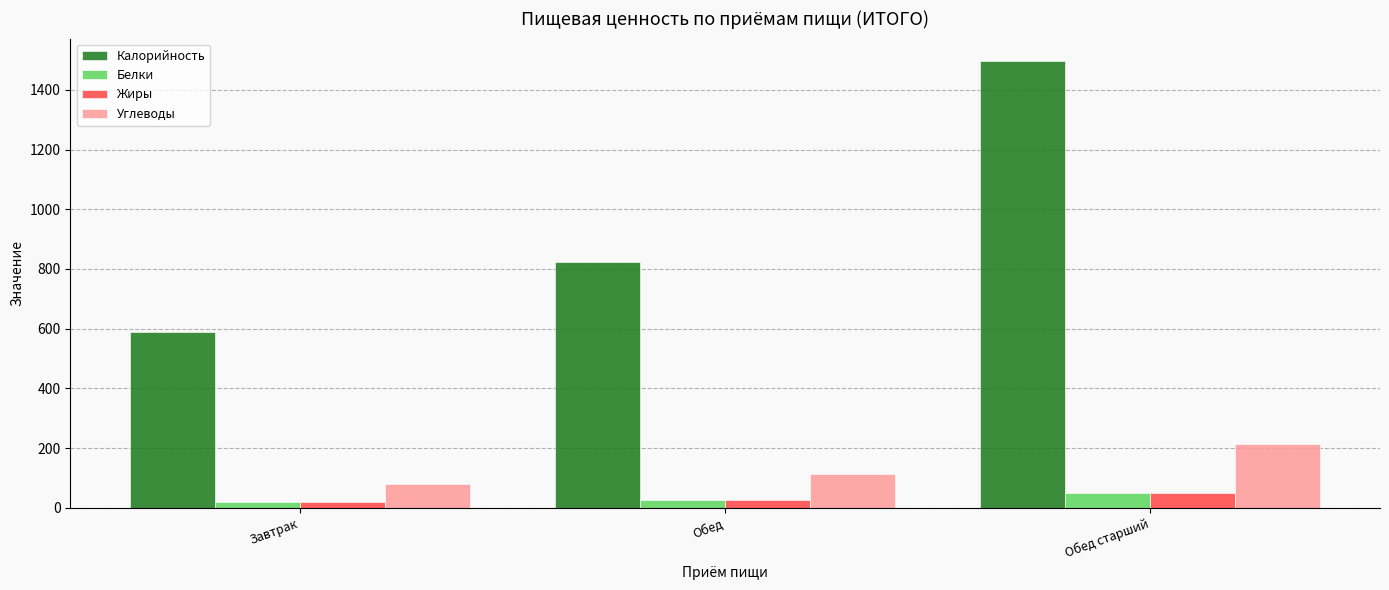

What are all the series names shown in the legend?

Калорийность, Белки, Жиры, Углеводы